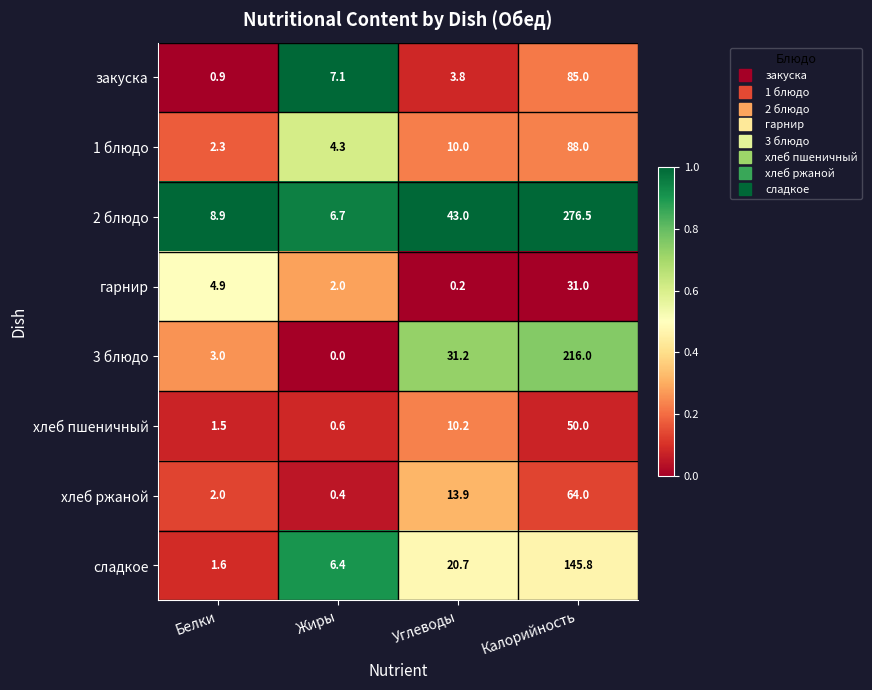

Rank the series at Жиры from highest to lowest value.

закуска, 2 блюдо, сладкое, 1 блюдо, гарнир, хлеб пшеничный, хлеб ржаной, 3 блюдо